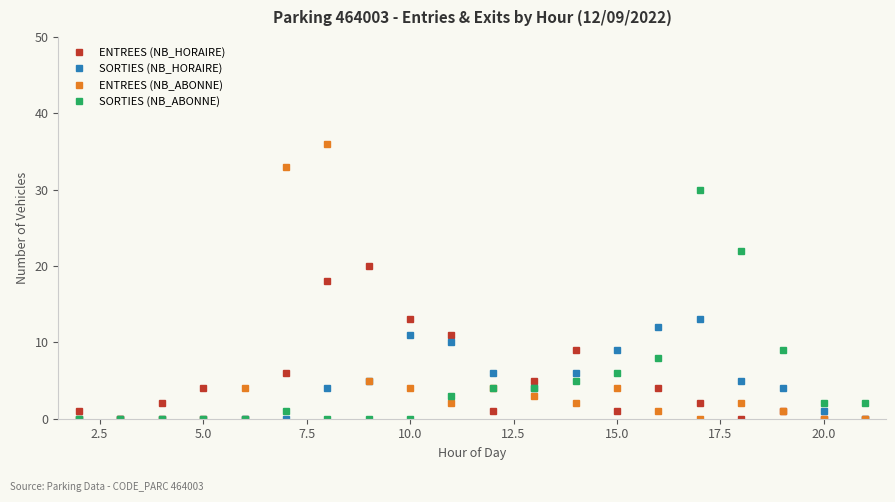

Which series has the largest range (max minus min)?

ENTREES (NB_ABONNE)